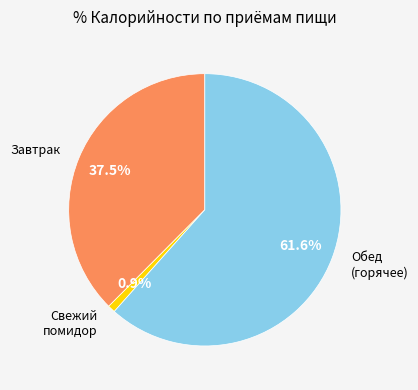

Is there any slice that represents more than half of the pie?

Yes